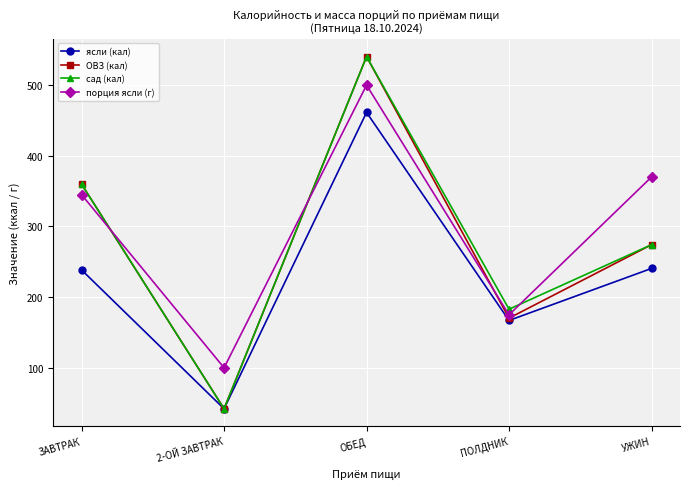

What position from the left is 2-ОЙ ЗАВТРАК?

2